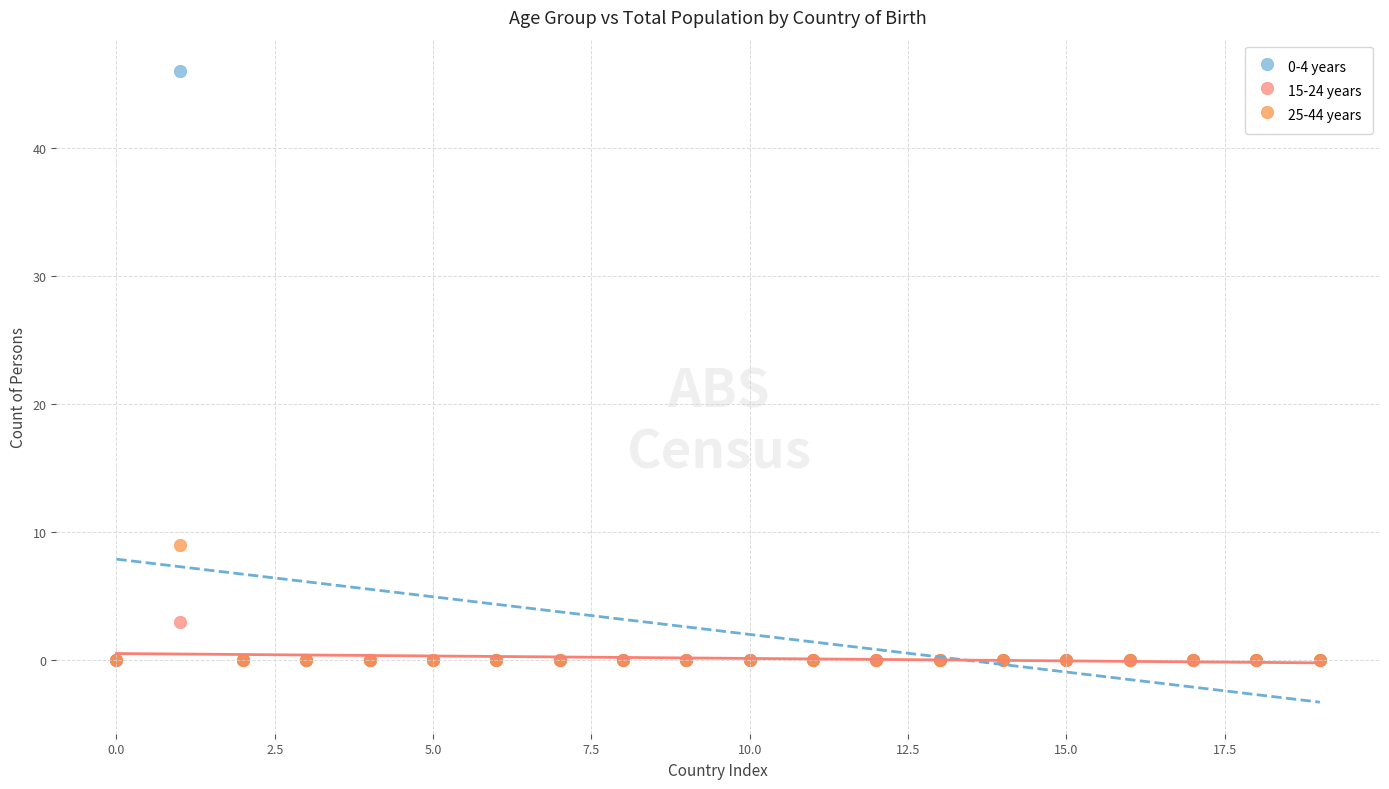

What are all the series names shown in the legend?

0-4 years, 15-24 years, 25-44 years